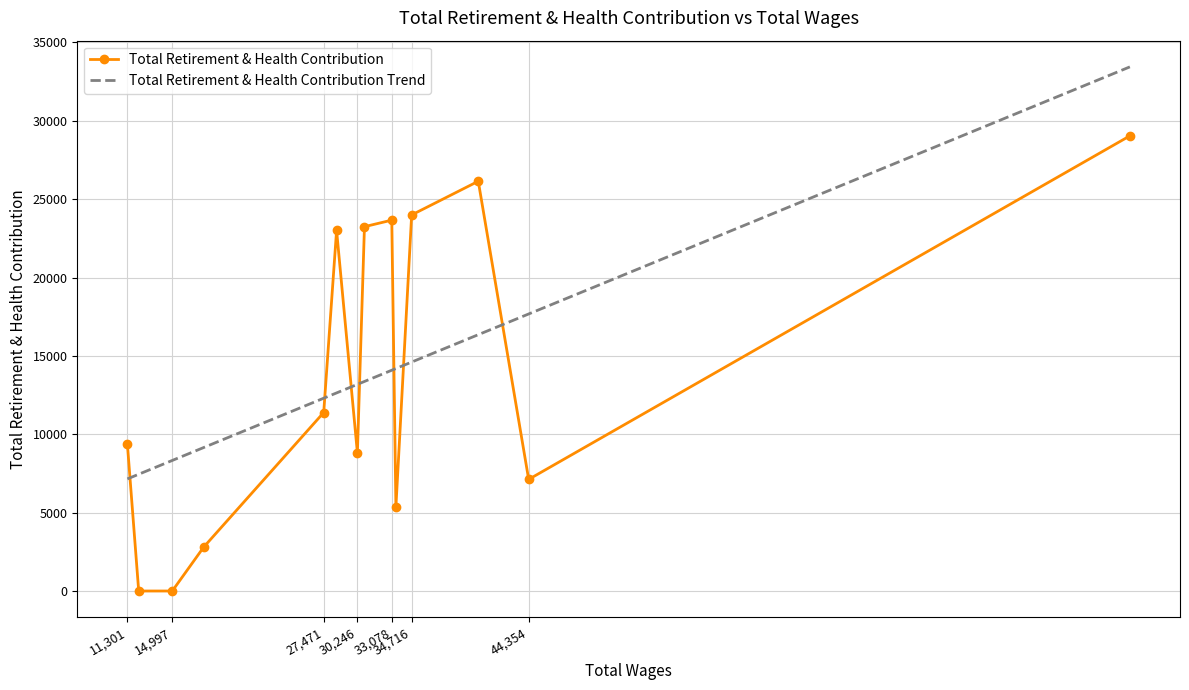

Rank the series by their maximum value, from highest to lowest.

Total Retirement & Health Contribution Trend, Total Retirement & Health Contribution